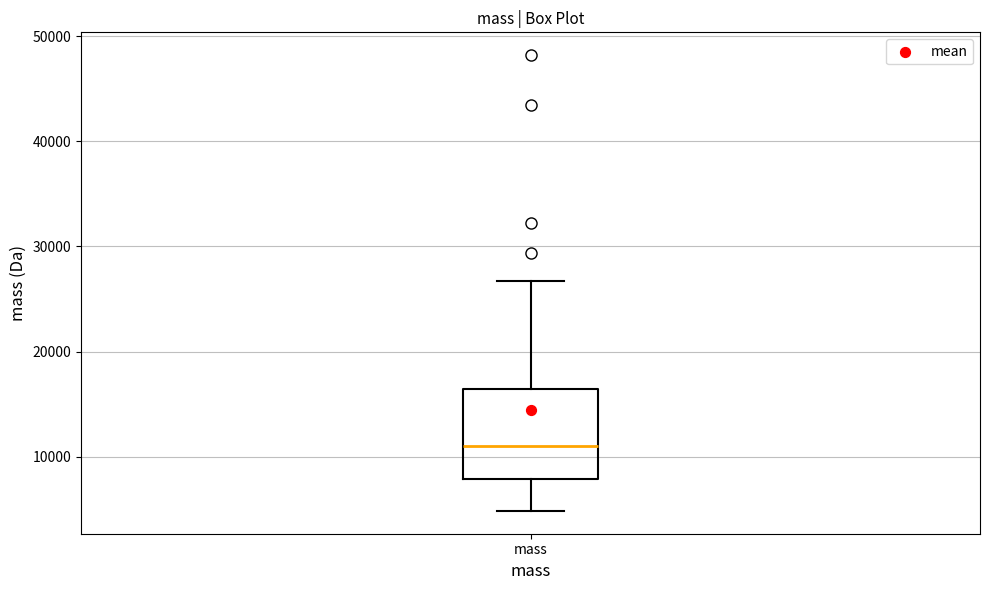

Read this box plot against the y-axis: the position of the median line, the range covered by the box, and the ends of both whiskers. The values are not printed on the chart, so give them approximately, as read against the axis.

median 11000, box 8000 to 16000, whiskers 5000 to 27000